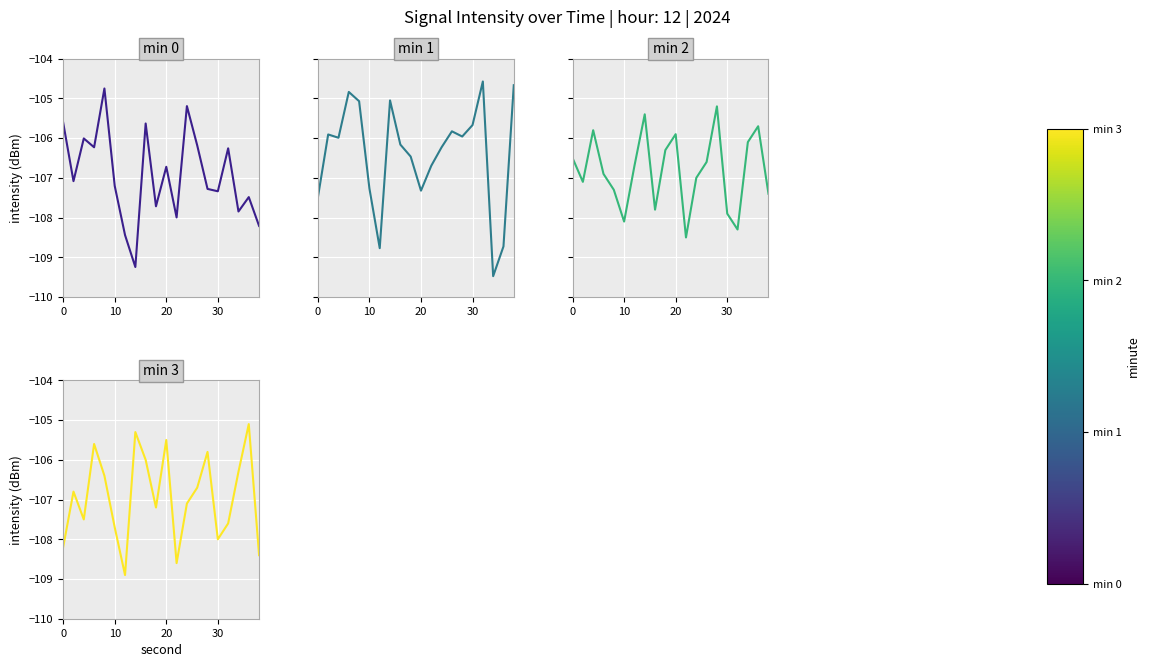

Reading left to right, transcribe all the data shown in this chart.

min 0: -105.6	-107.1	-106.0	-106.2	-104.7	-107.2	-108.4	-109.2	-105.6	-107.7	-106.7	-108.0	-105.2	-106.2	-107.3	-107.3	-106.3	-107.8	-107.5	-108.2
min 1: -107.5	-105.9	-106.0	-104.8	-105.1	-107.3	-108.8	-105.1	-106.2	-106.5	-107.3	-106.7	-106.2	-105.8	-106.0	-105.7	-104.6	-109.5	-108.7	-104.7
min 2: -106.5	-107.1	-105.8	-106.9	-107.3	-108.1	-106.7	-105.4	-107.8	-106.3	-105.9	-108.5	-107.0	-106.6	-105.2	-107.9	-108.3	-106.1	-105.7	-107.4
min 3: -108.2	-106.8	-107.5	-105.6	-106.4	-107.7	-108.9	-105.3	-106.0	-107.2	-105.5	-108.6	-107.1	-106.7	-105.8	-108.0	-107.6	-106.3	-105.1	-108.4